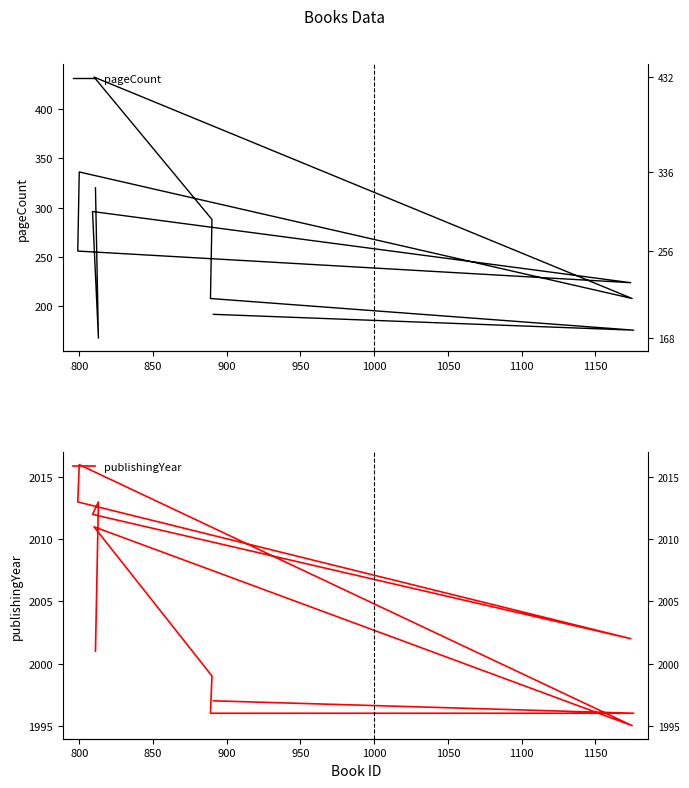

True or false: publishingYear and pageCount intersect in this chart.

False